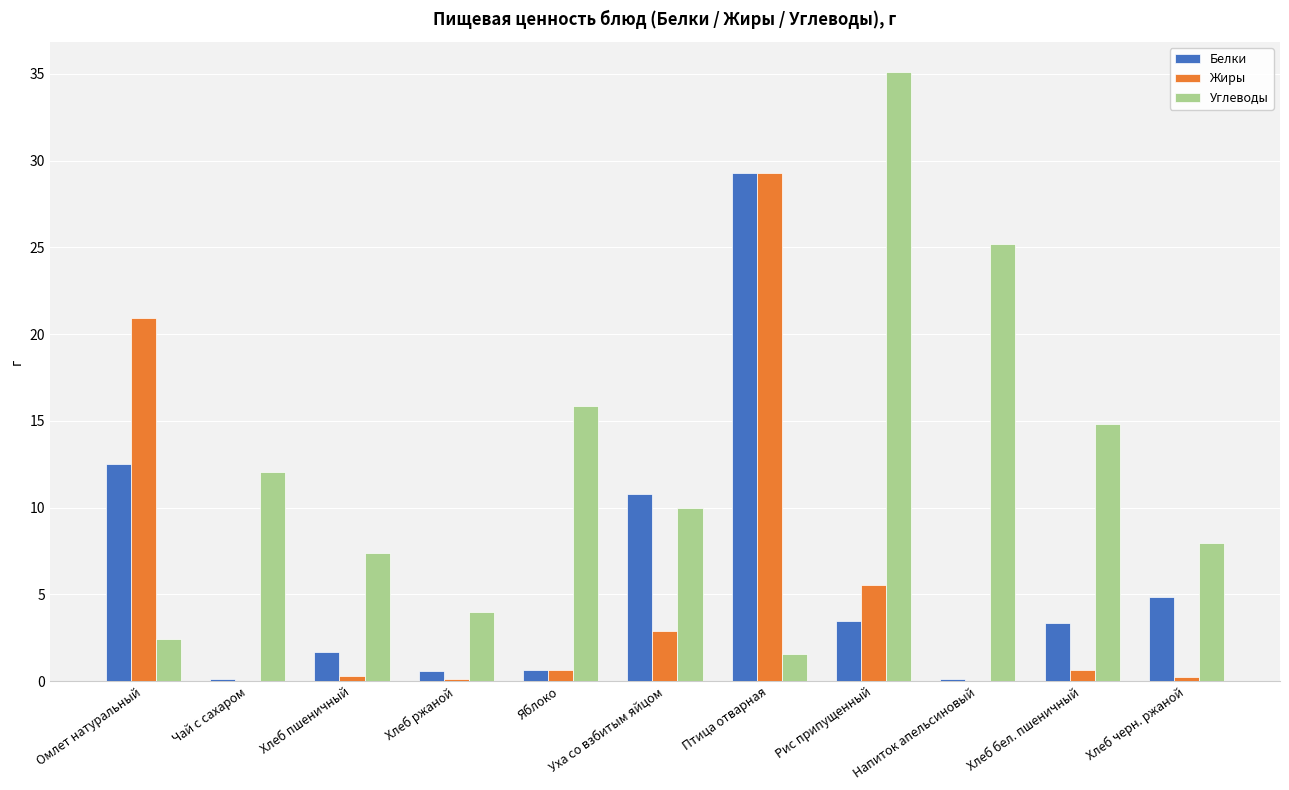

Which series changed the most between Чай с сахаром and Хлеб ржаной?

Углеводы